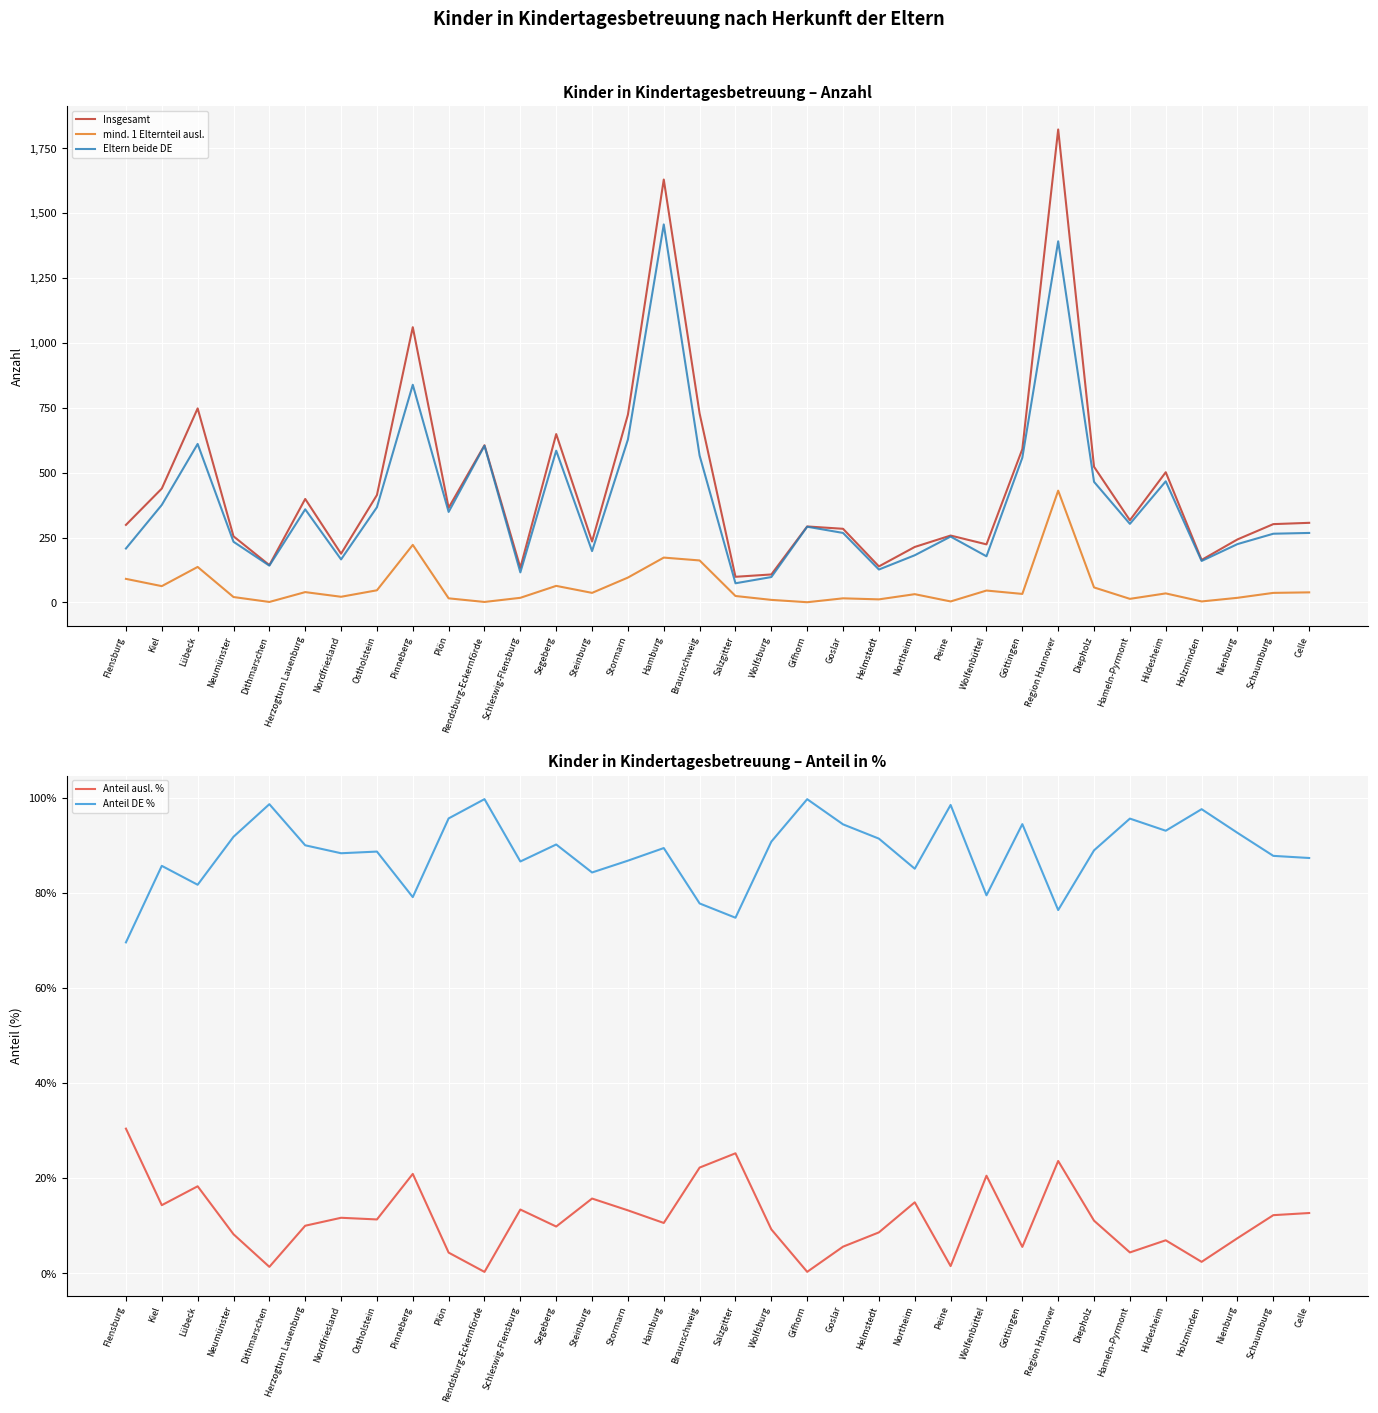

What is the sum of all Anteil ausl. % values?

389.2